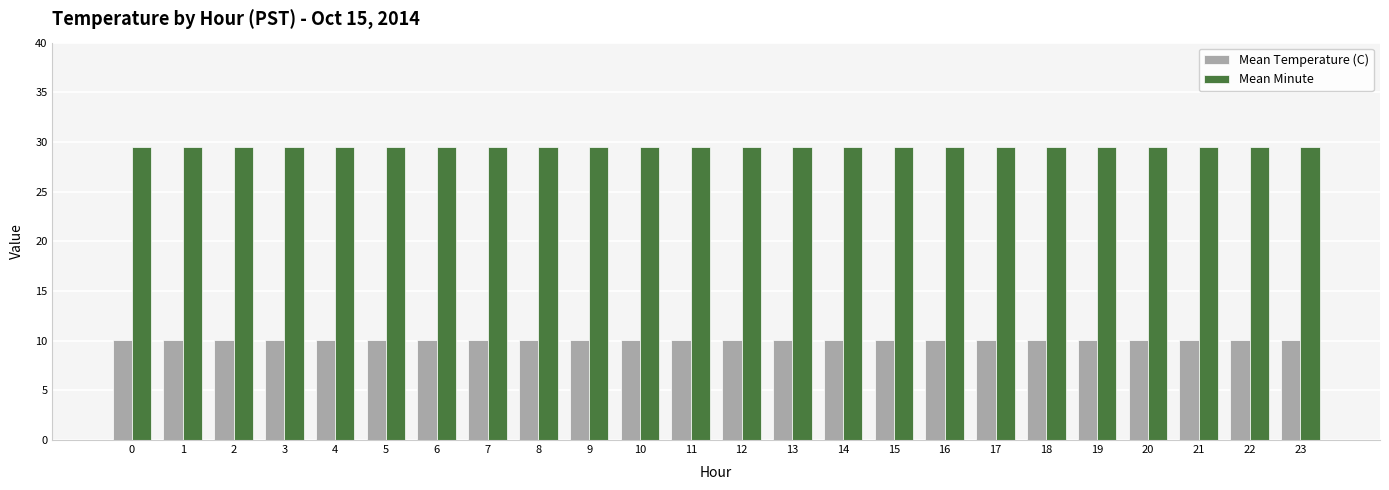

How many bars are there in each group?

2